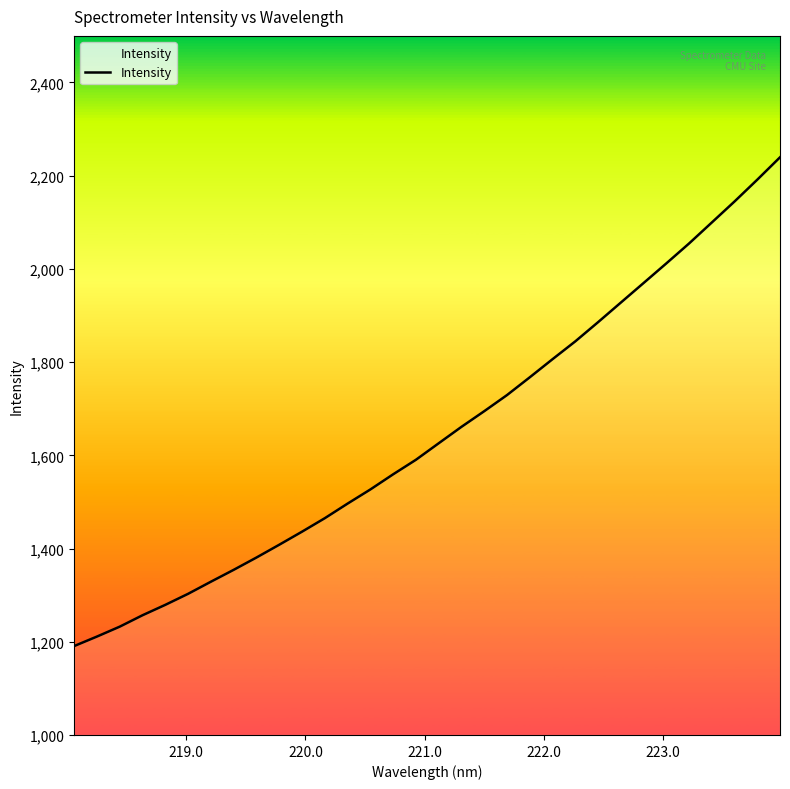

What is the greatest value displayed?

2239.5